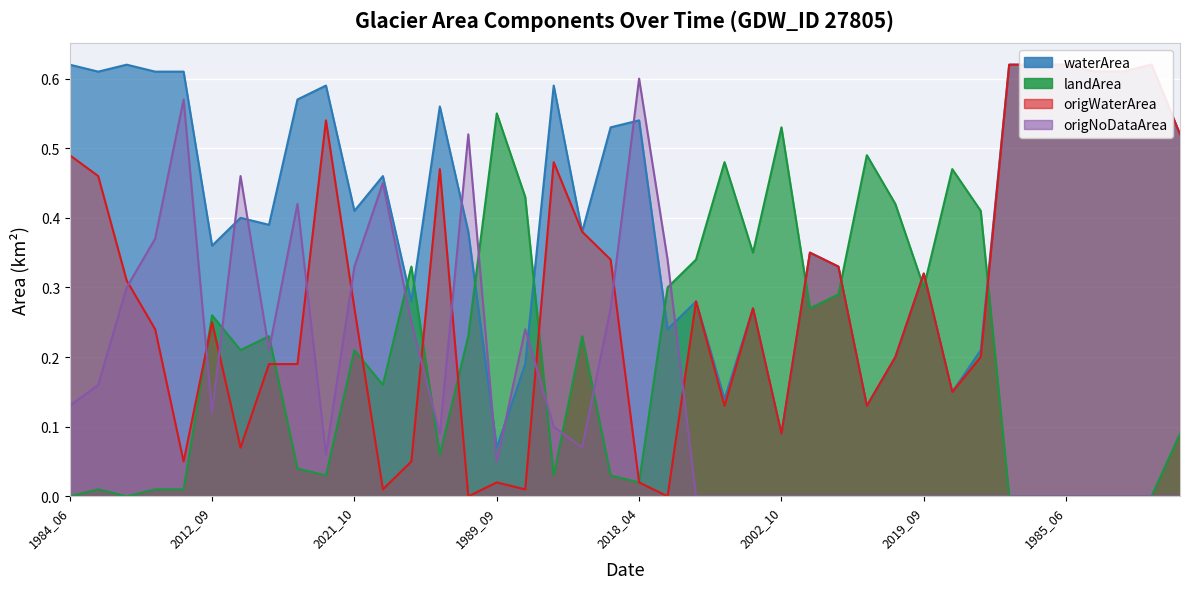

What are all the series names shown in the legend?

waterArea, landArea, origWaterArea, origNoDataArea